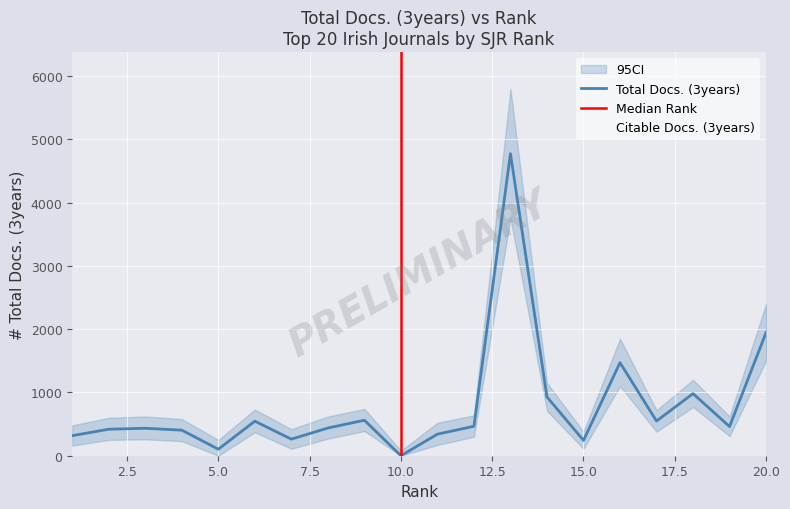

Is this an area chart (filled region under the line)?

No